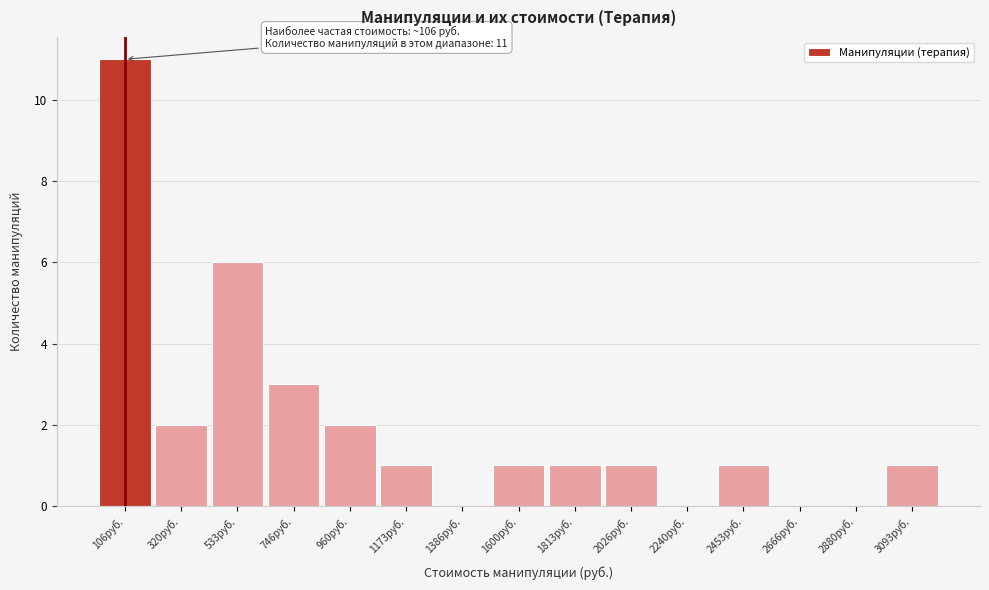

Which range on the x-axis has the tallest bar?

0 to 200